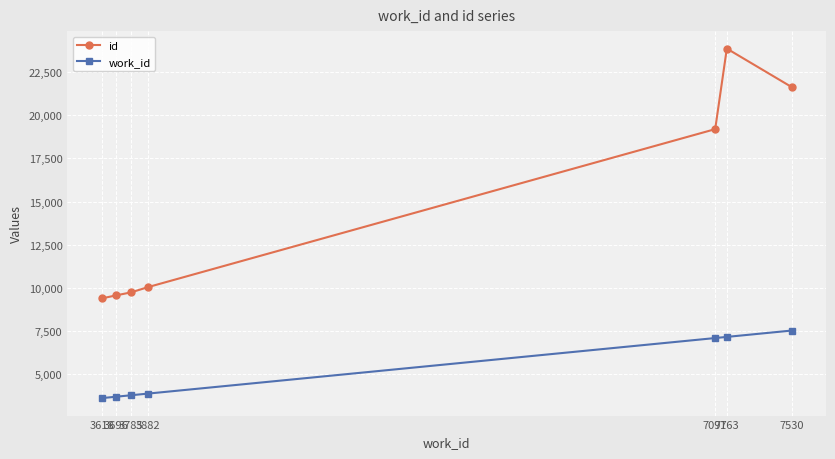

True or false: id and work_id cross at least once.

False